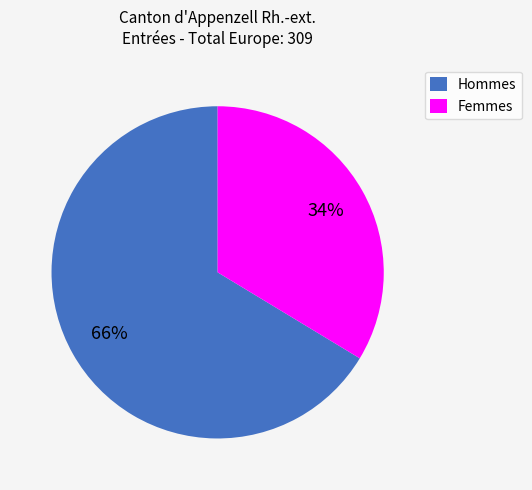

True or false: Hommes accounts for 80% of the total.

False